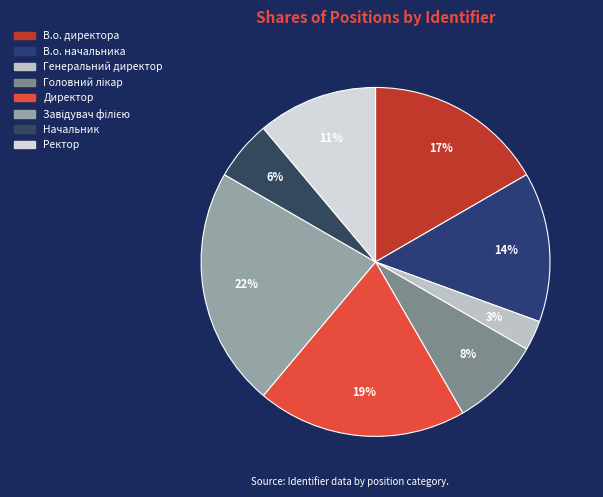

The Директор slice represents 34% of the pie. True or false?

False